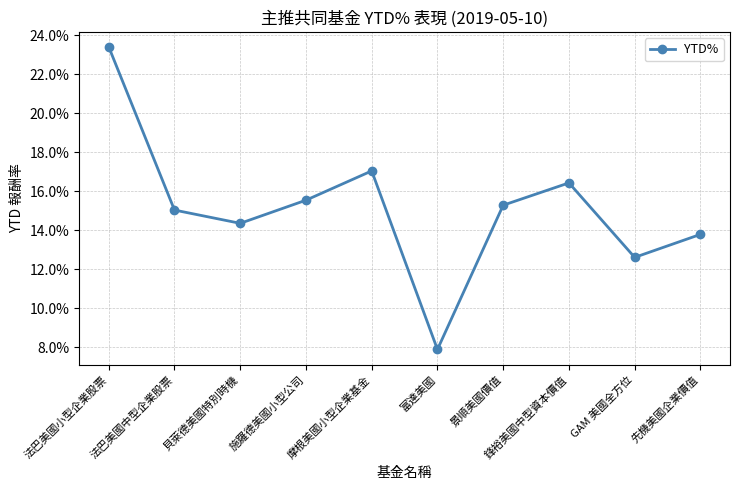

What is the label of the 1st point from the right?

先機美國企業價值